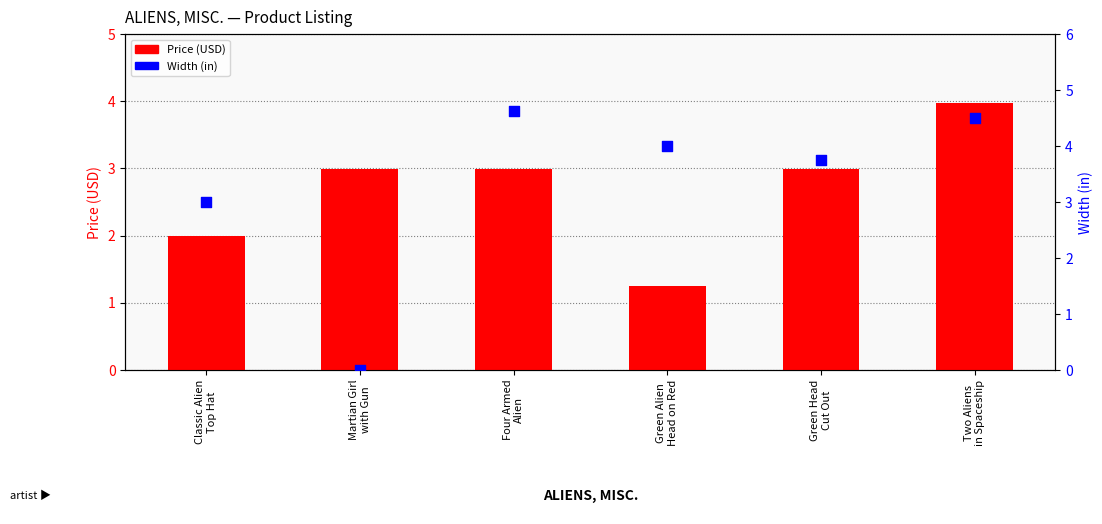

Which series contains the highest Y value?

Width (in)